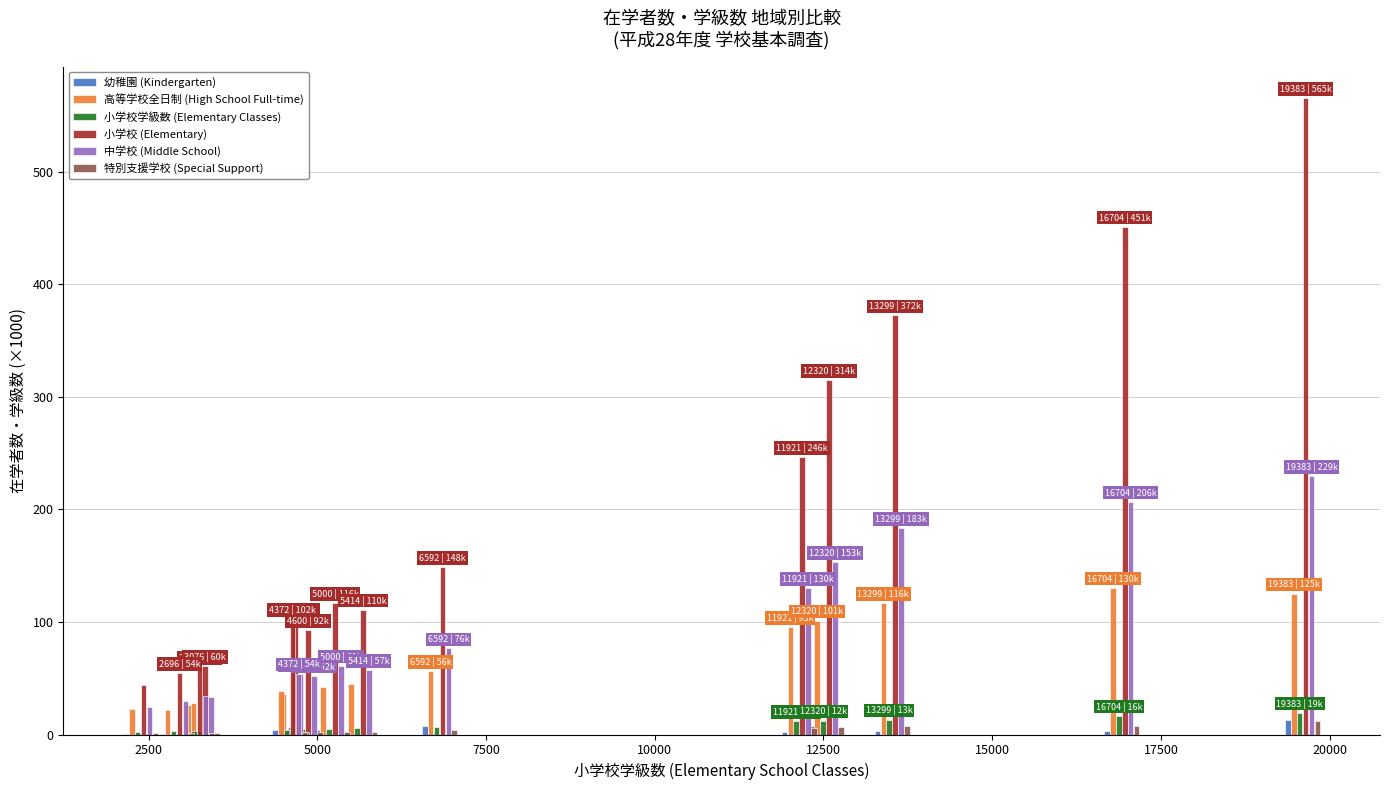

How many groups of bars are there?

15